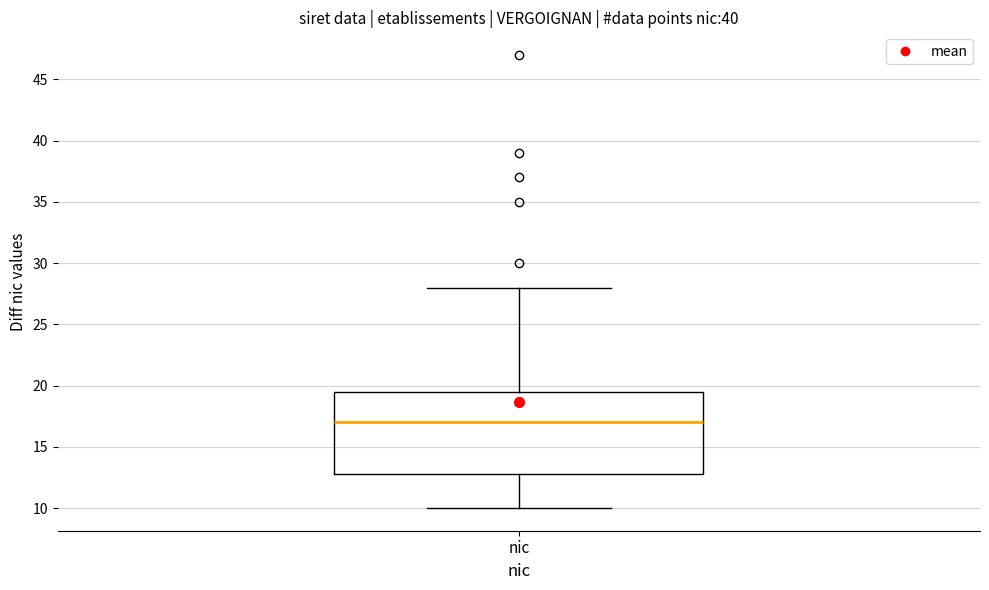

Read this box plot against the y-axis: the position of the median line, the range covered by the box, and the ends of both whiskers. The values are not printed on the chart, so give them approximately, as read against the axis.

median 17.0, box 13.0 to 19.5, whiskers 10.0 to 28.0